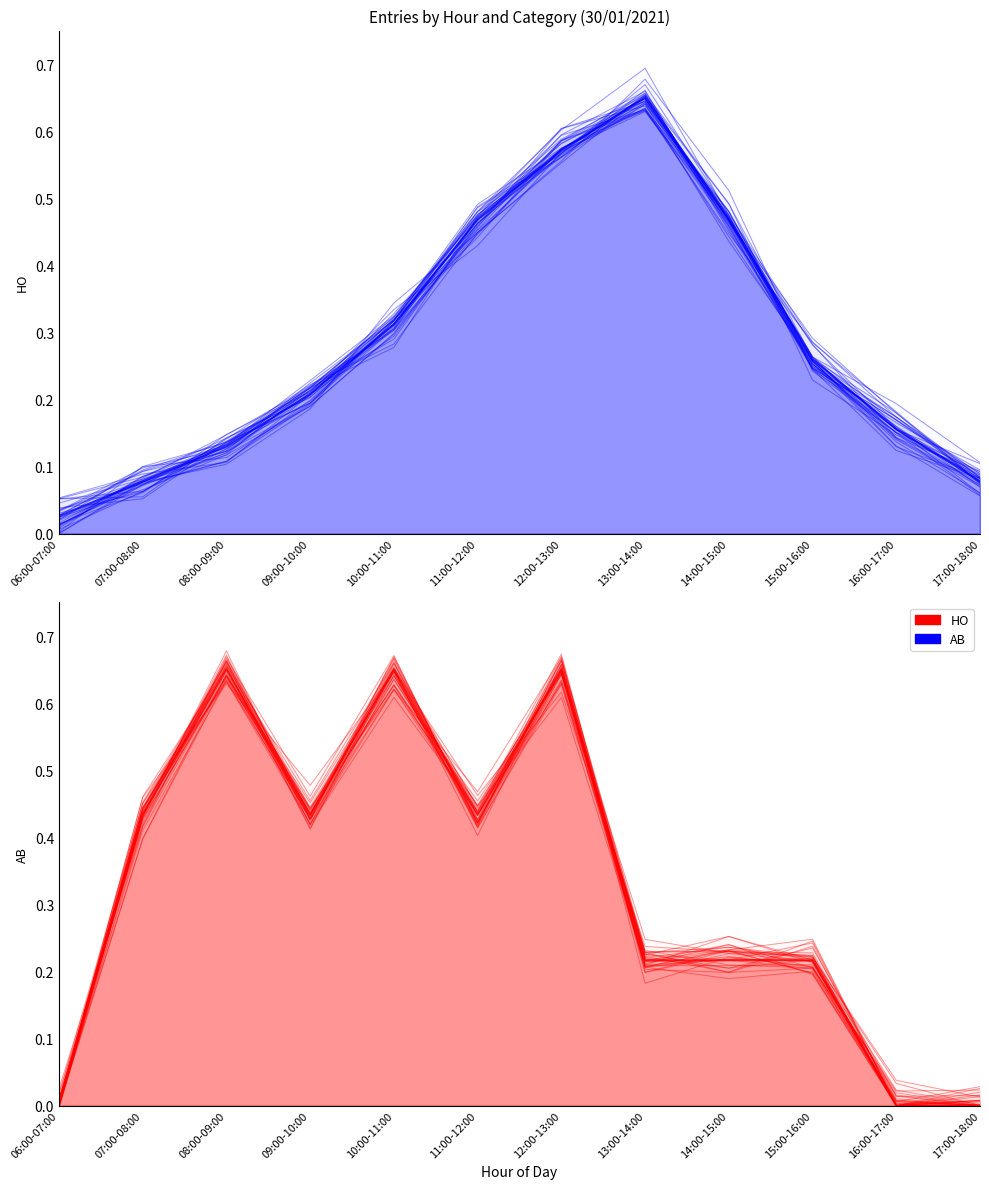

True or false: HO has a value of 0.6 at 12:00-13:00.

True